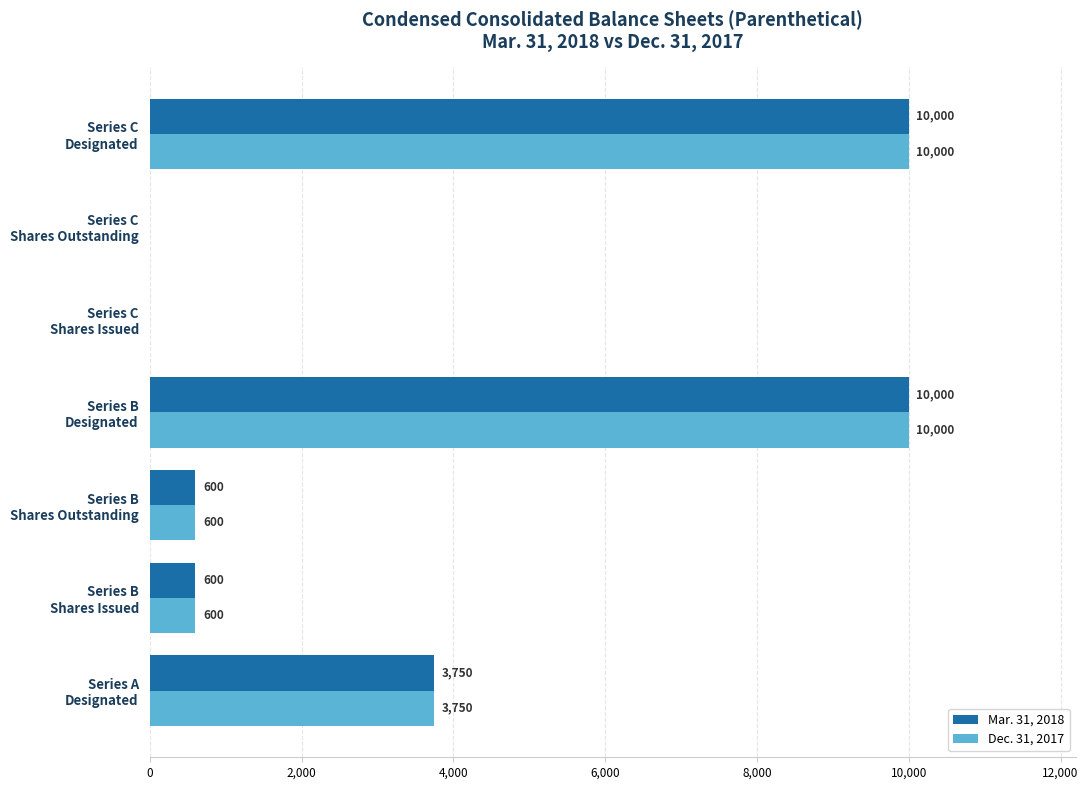

What is the sum of all Dec. 31, 2017 values?

24950